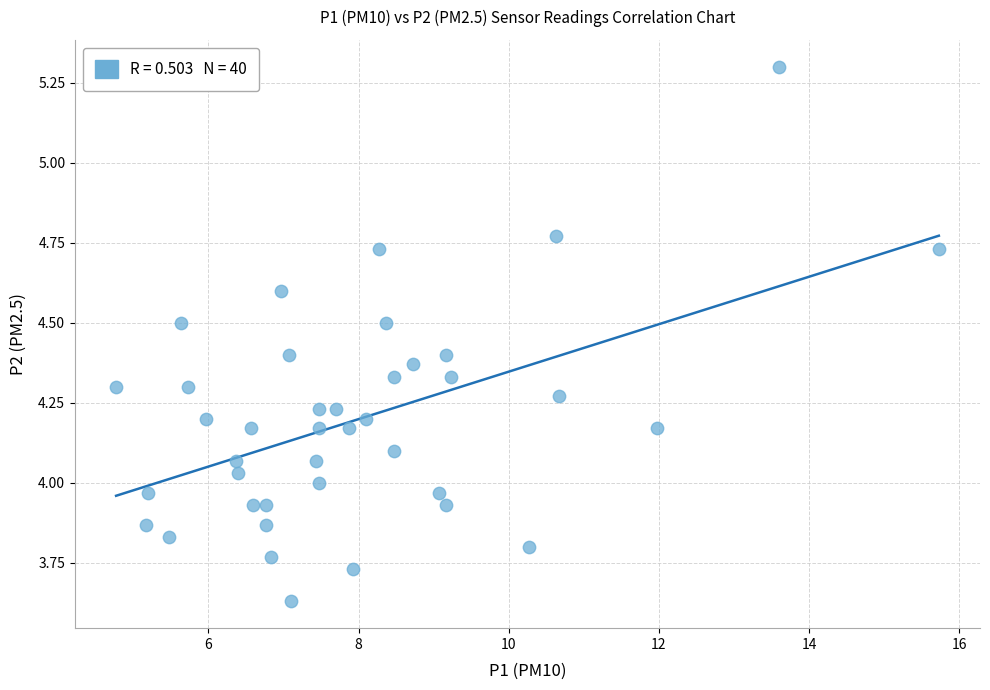

What is the range of X values (max minus min)?

11.0